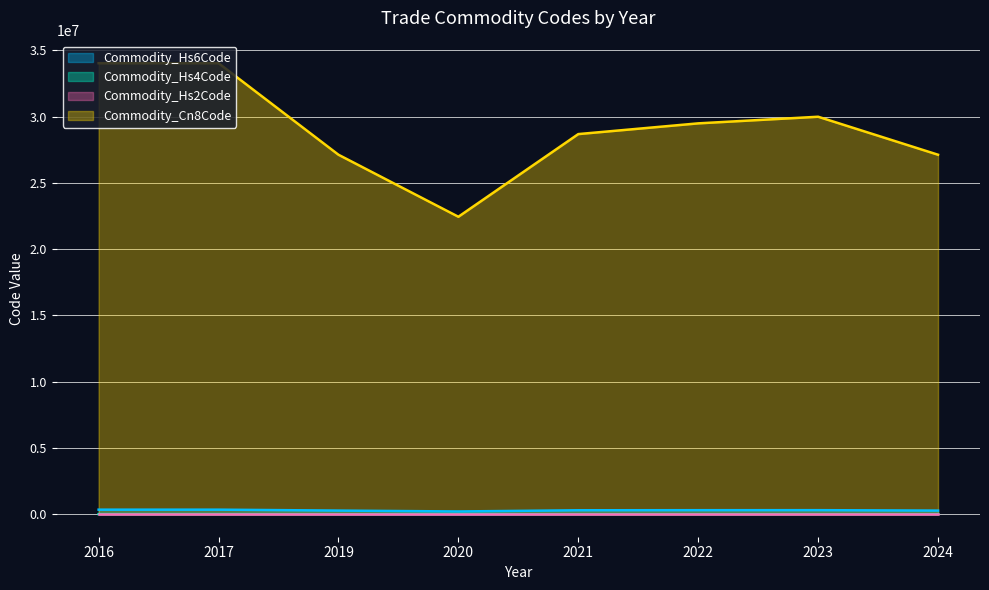

Which series has the largest range (max minus min)?

Commodity_Cn8Code